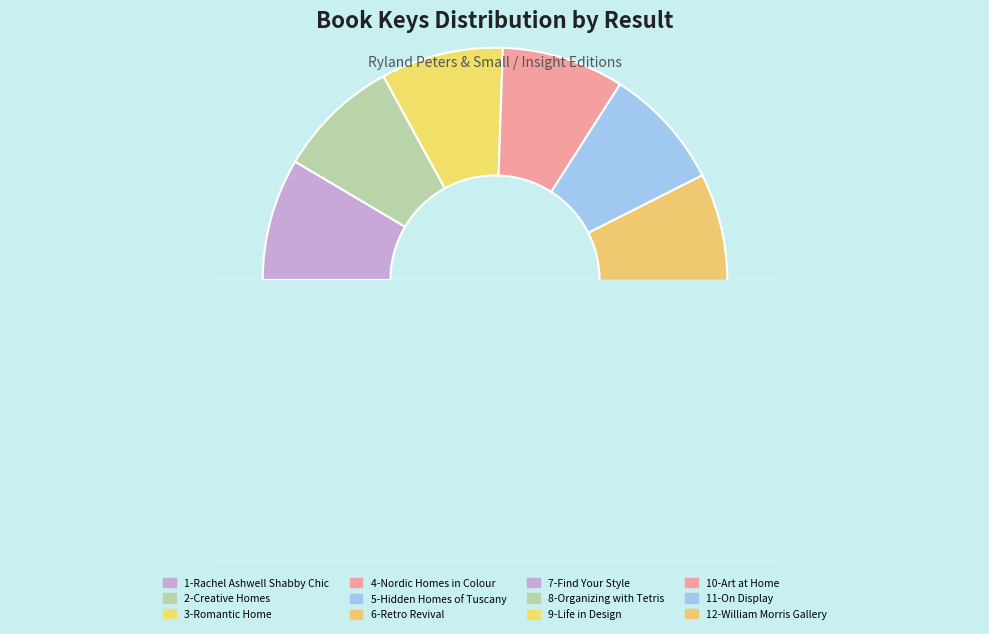

How many slices are in this pie chart?

12